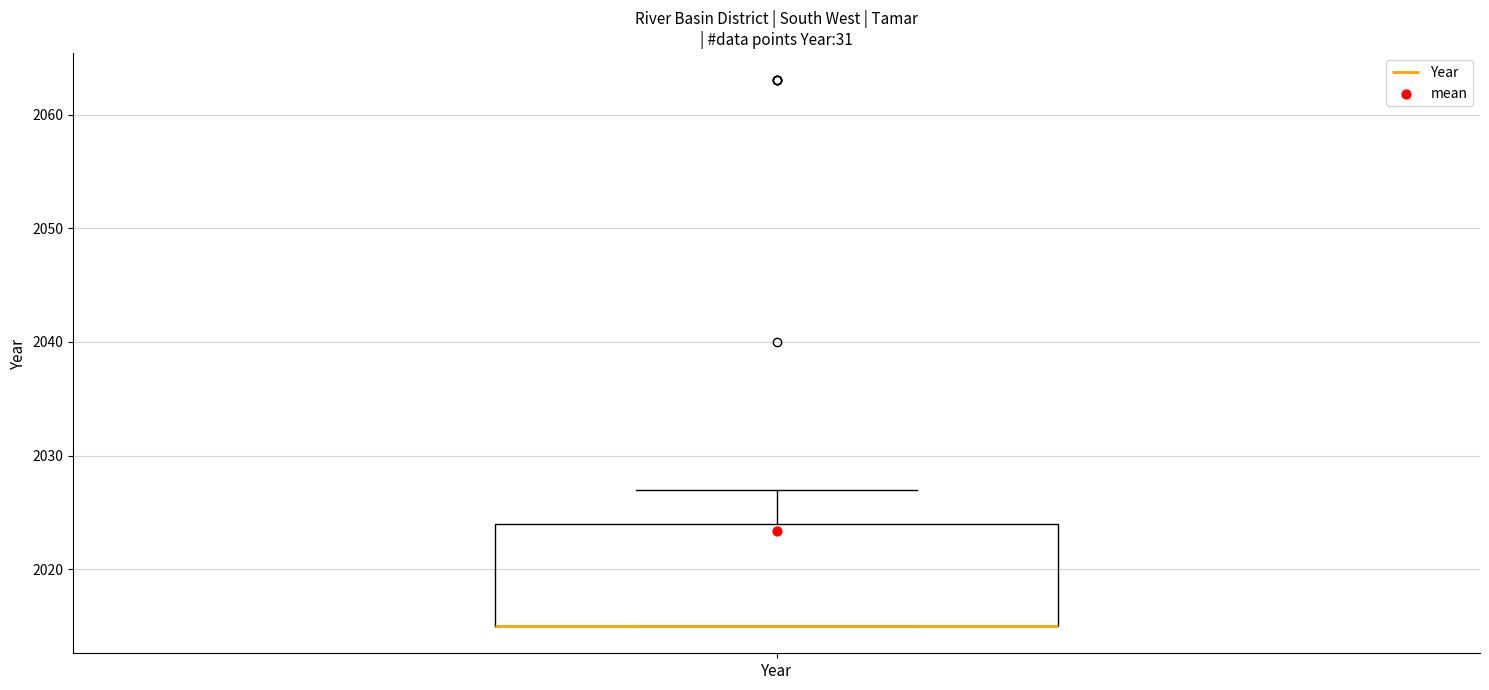

Where does the upper whisker of the box for Year end on the y-axis? The values are not printed on the chart, so give them approximately, as read against the axis.

2027